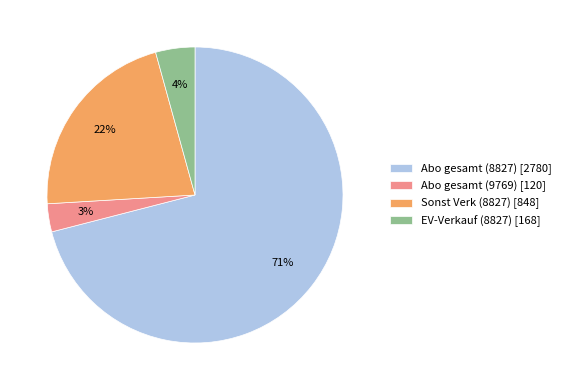

Do Sonst Verk (8827) [848] and Abo gesamt (9769) [120] together represent more than half of the pie?

No